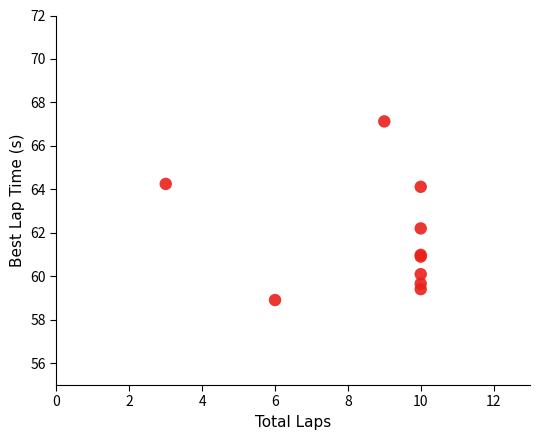

What Y value in the scatter plot is closest to 63?

62.2